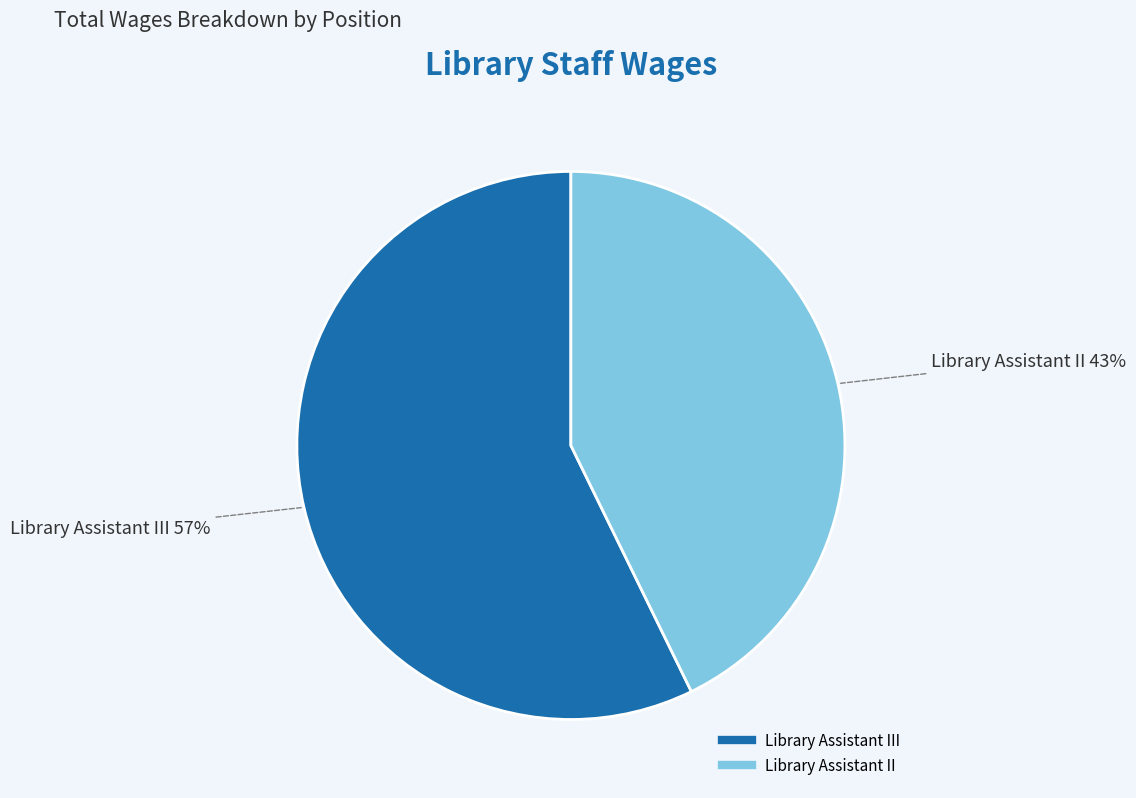

Is there any slice that represents more than half of the pie?

Yes